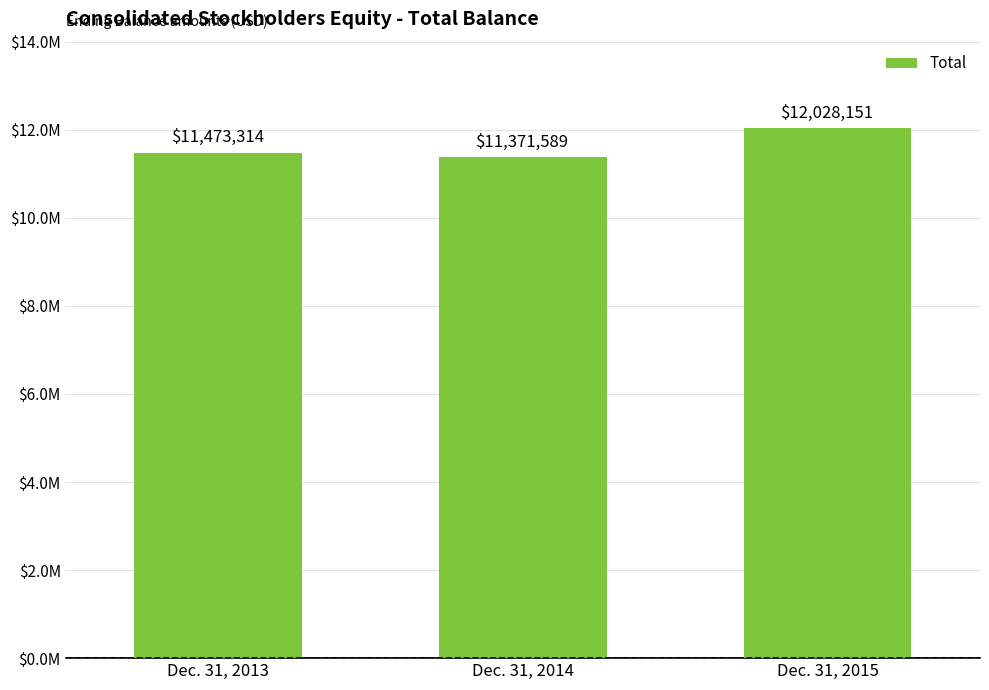

What is the change in value from Dec. 31, 2013 to Dec. 31, 2014?

-101725